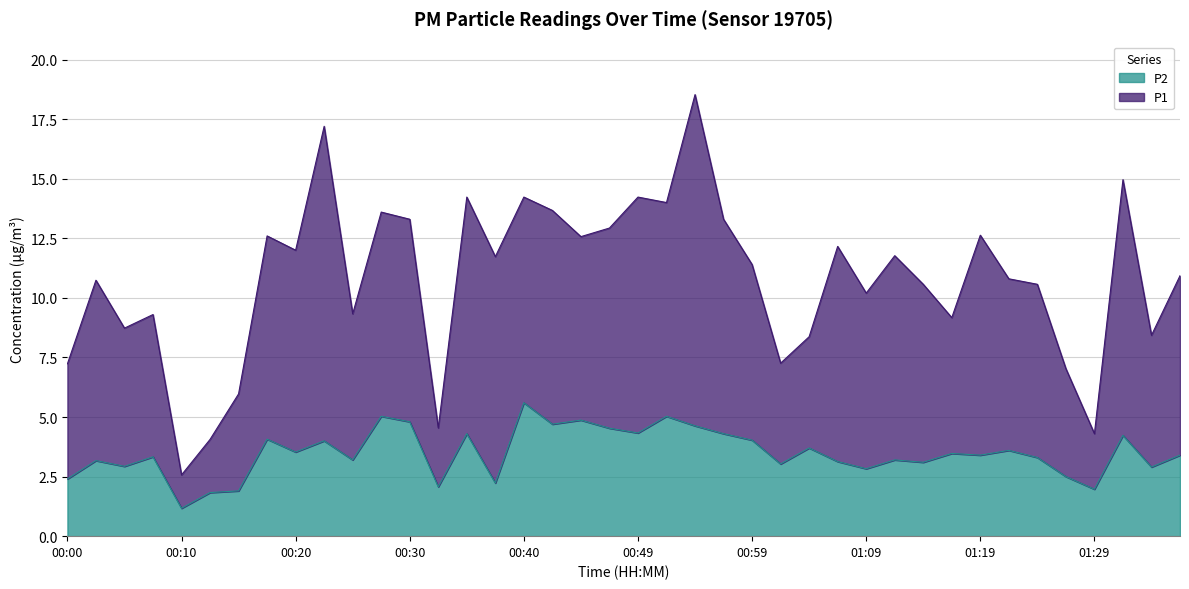

At which category does the chart reach its peak across all series?

00:40